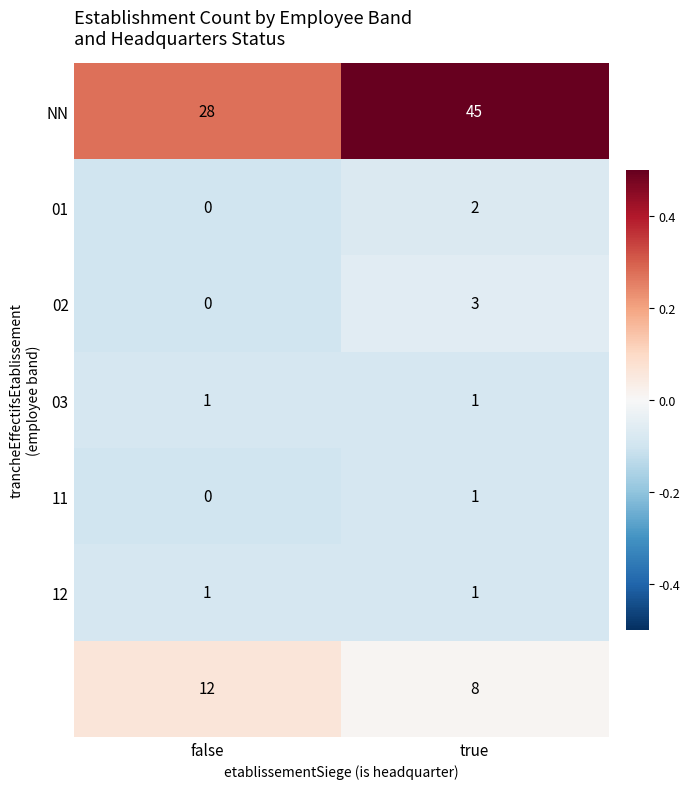

How many series are shown in this chart?

7